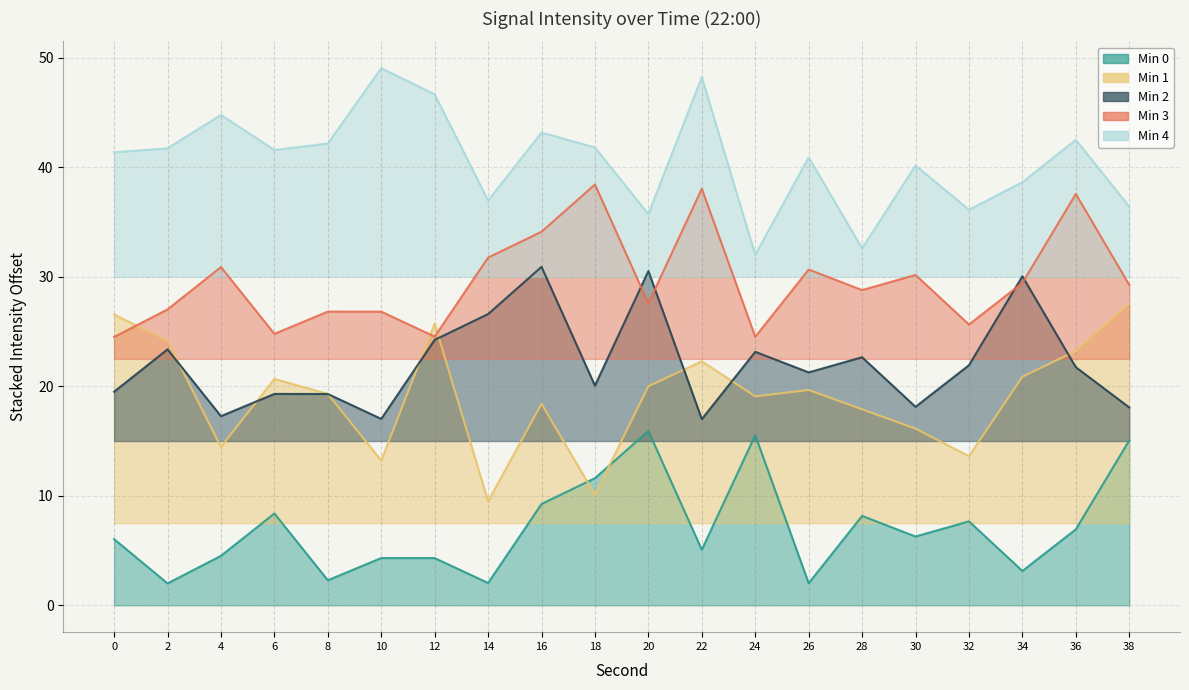

How many series are shown in this chart?

5